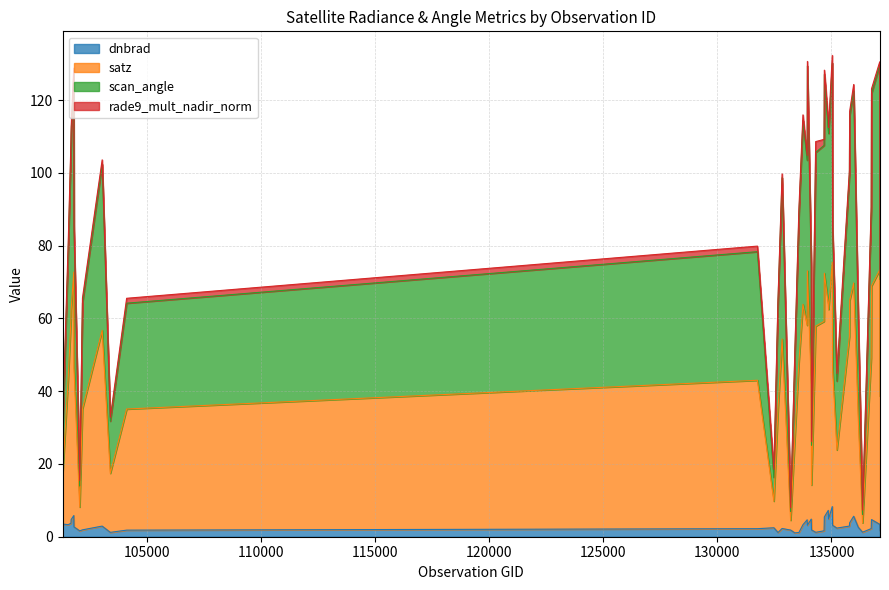

Where is scan_angle nearest to the value 69?

137127